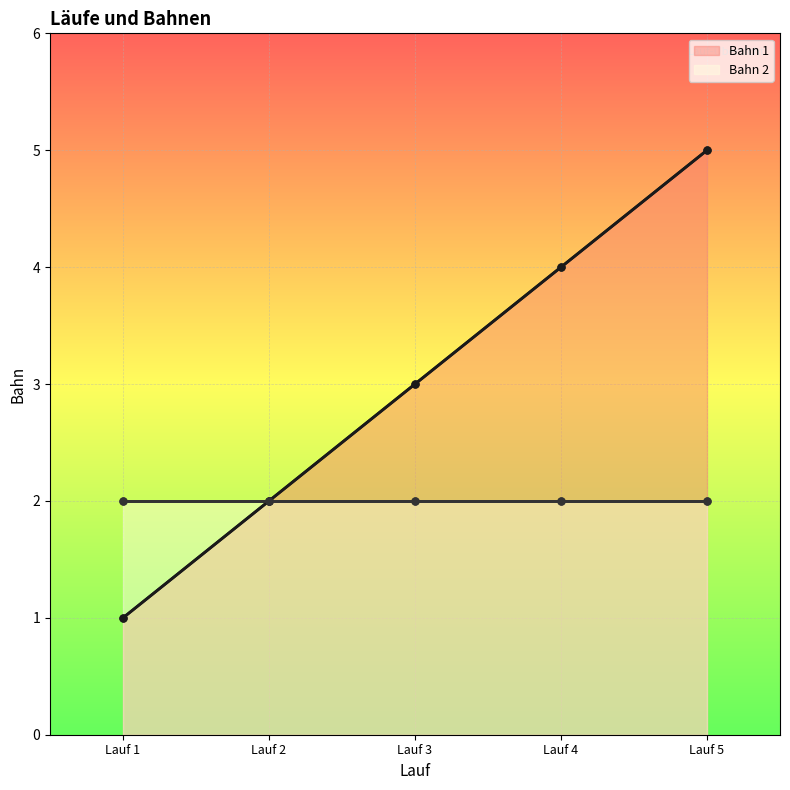

List the series in order of their peak value, highest first.

Bahn 1, Bahn 2